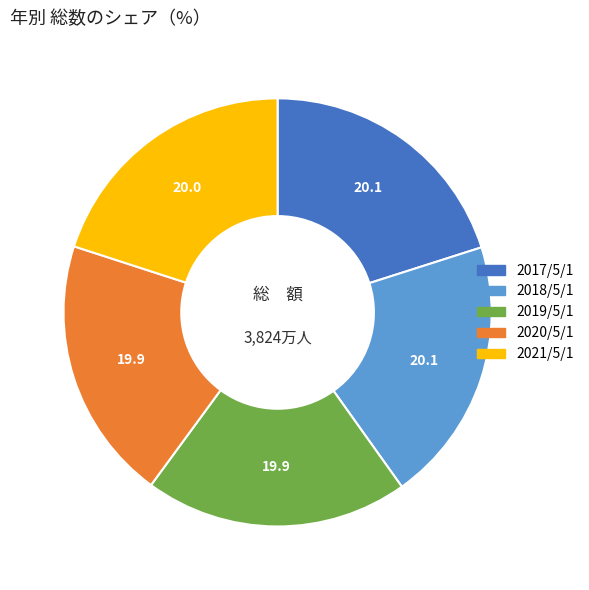

What is the ratio of the value at 2021/5/1 to the value at 2018/5/1?

1.0